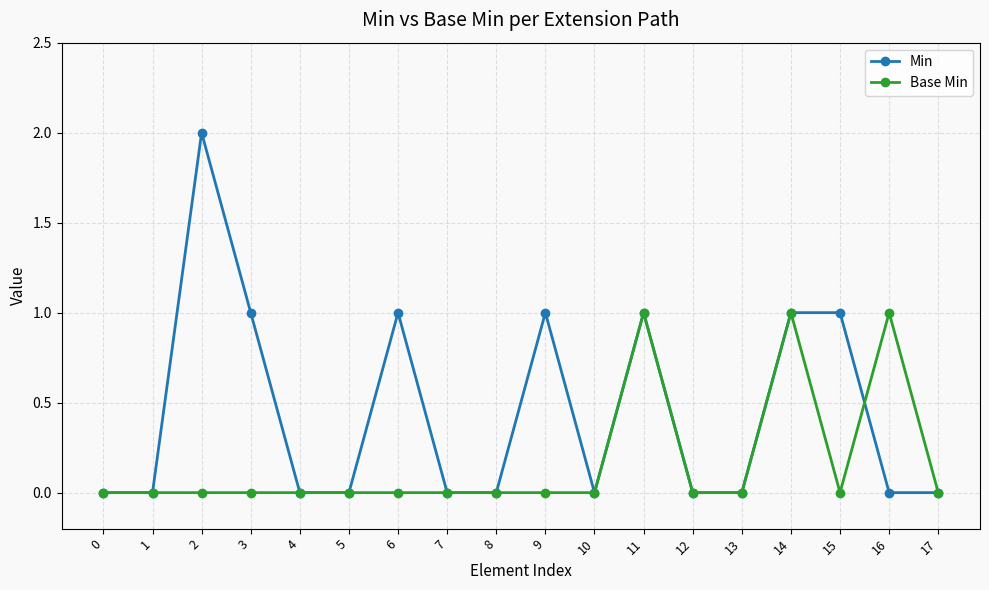

Reading left to right, what are all the values shown in this chart?

Min: 0	0	2	1	0	0	1	0	0	1	0	1	0	0	1	1	0	0
Base Min: 0	0	0	0	0	0	0	0	0	0	0	1	0	0	1	0	1	0